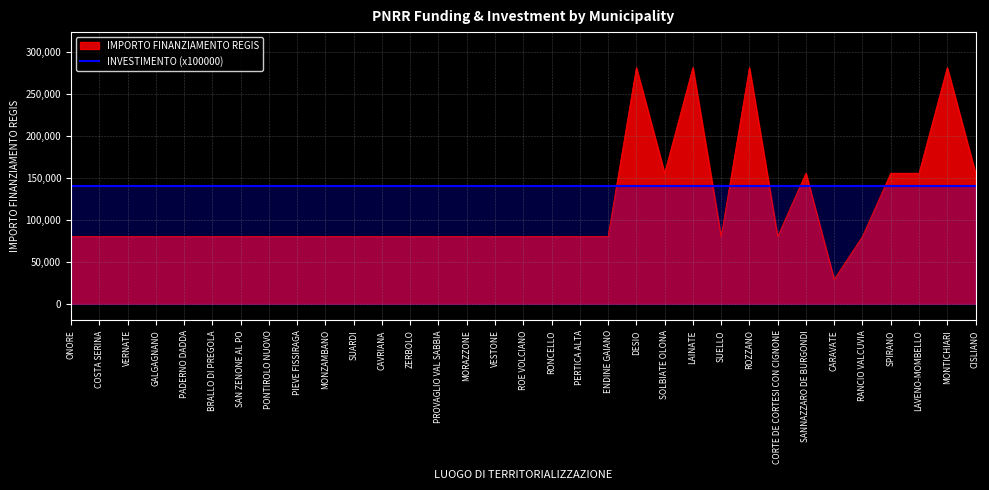

Does the chart have visible grid lines?

Yes